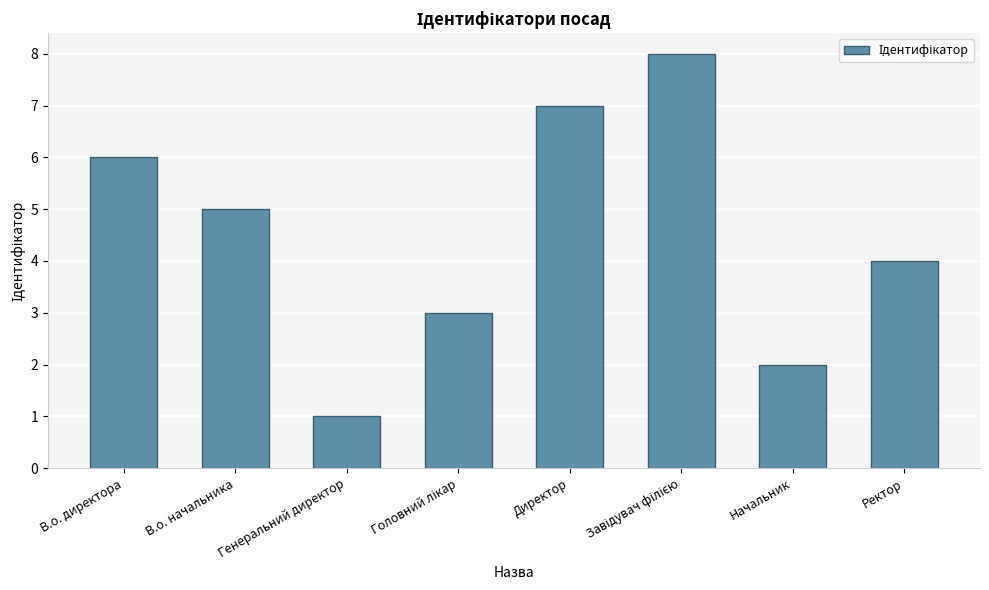

Does the chart contain stacked bars?

No